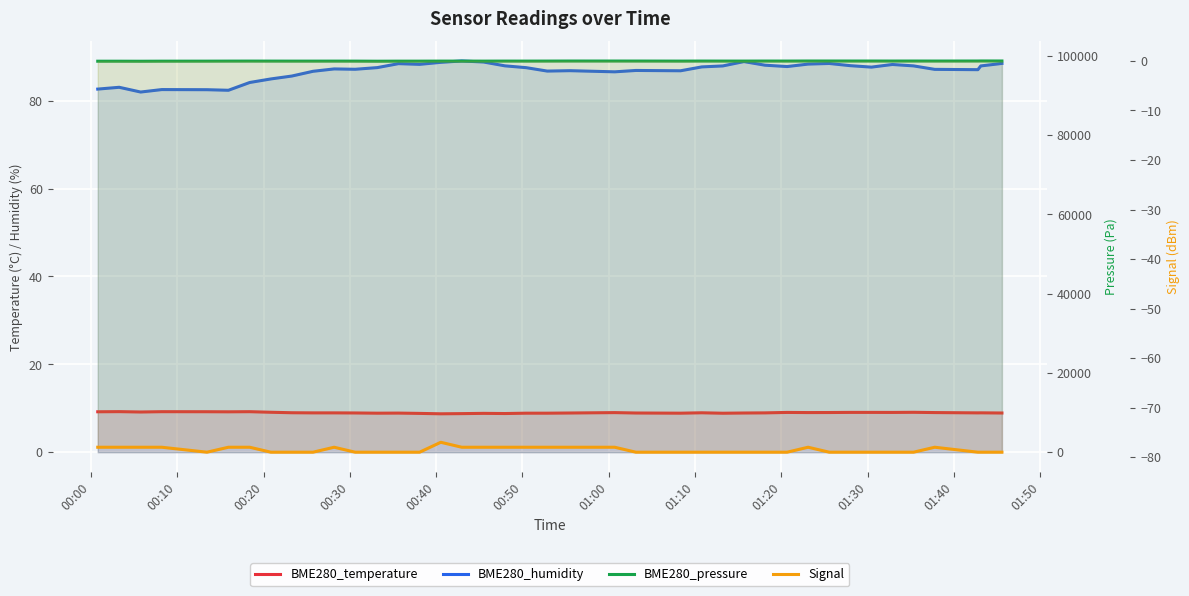

Does the chart display data point markers on the line(s)?

No